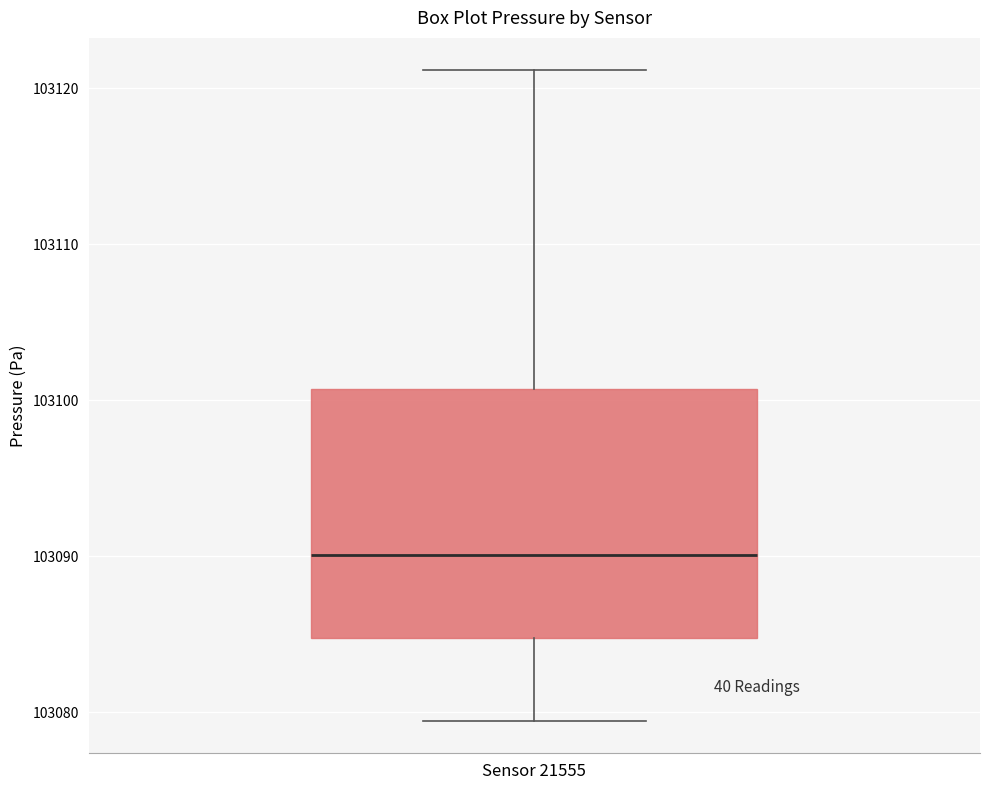

Read this box plot against the y-axis: the position of the median line, the range covered by the box, and the ends of both whiskers. The values are not printed on the chart, so give them approximately, as read against the axis.

median 103090, box 103085 to 103101, whiskers 103079 to 103121